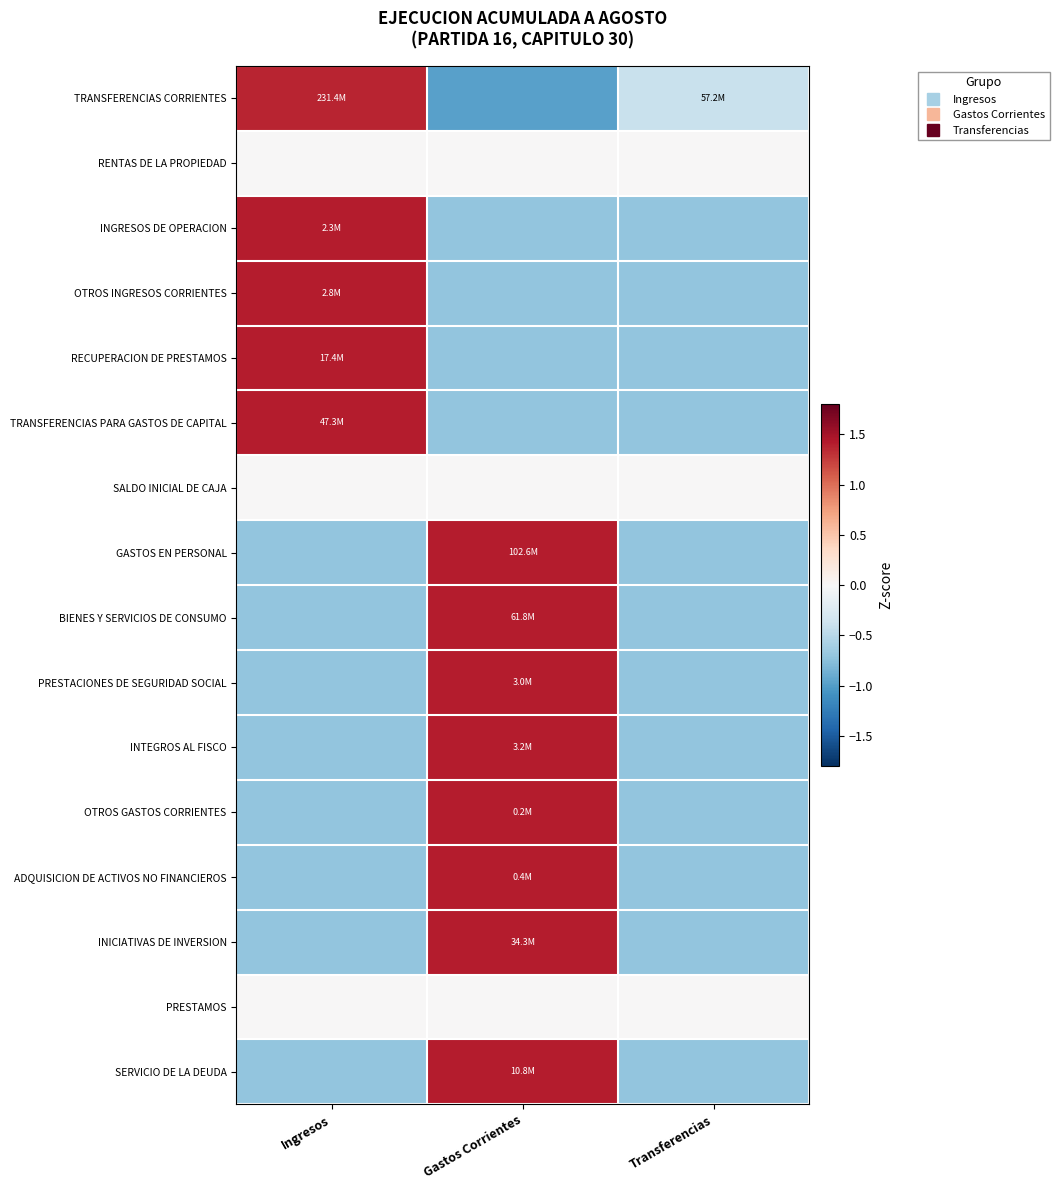

Which series has the largest range (max minus min)?

TRANSFERENCIAS CORRIENTES